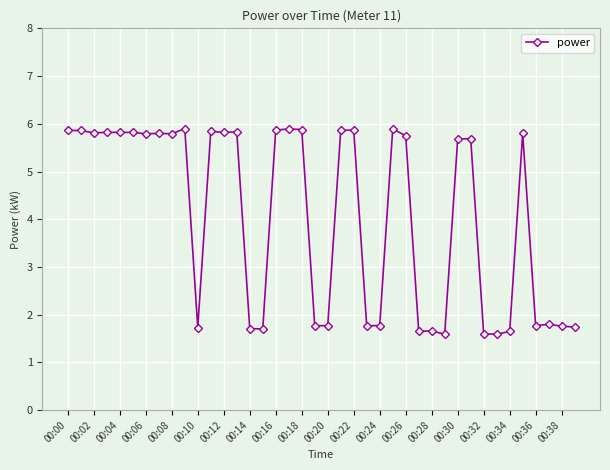

What is the value of the 36th point from the left?

5.8